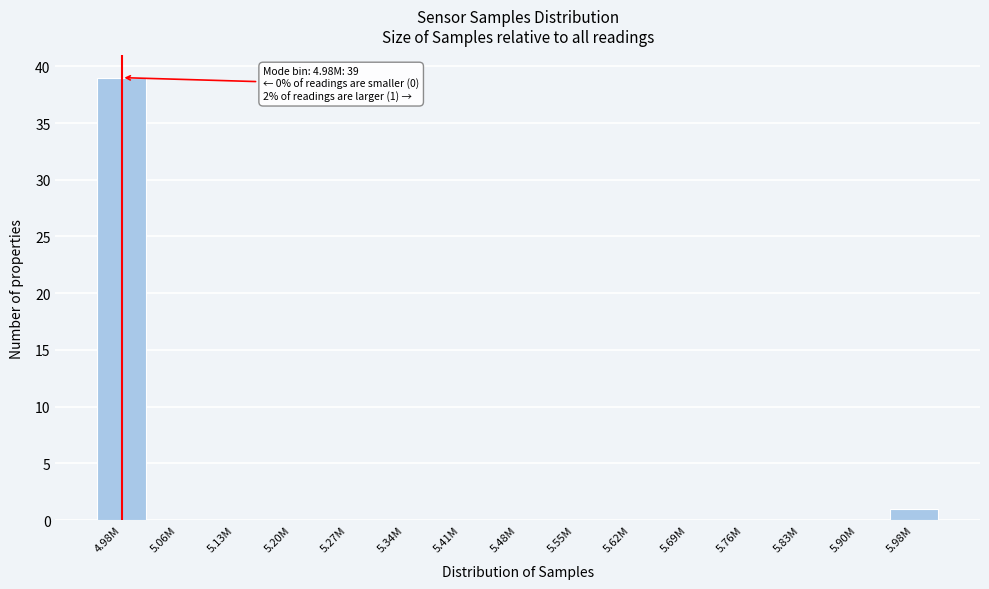

Reading left to right, list all the values displayed in this chart.

4.98M=39	5.06M=0	5.13M=0	5.20M=0	5.27M=0	5.34M=0	5.41M=0	5.48M=0	5.55M=0	5.62M=0	5.69M=0	5.76M=0	5.83M=0	5.90M=0	5.98M=1